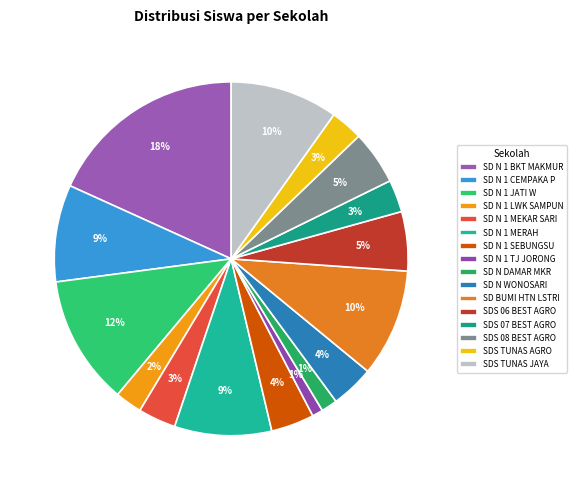

What is the smallest slice in the pie chart?

SD NEGERI 1 TANJUNG JORONG